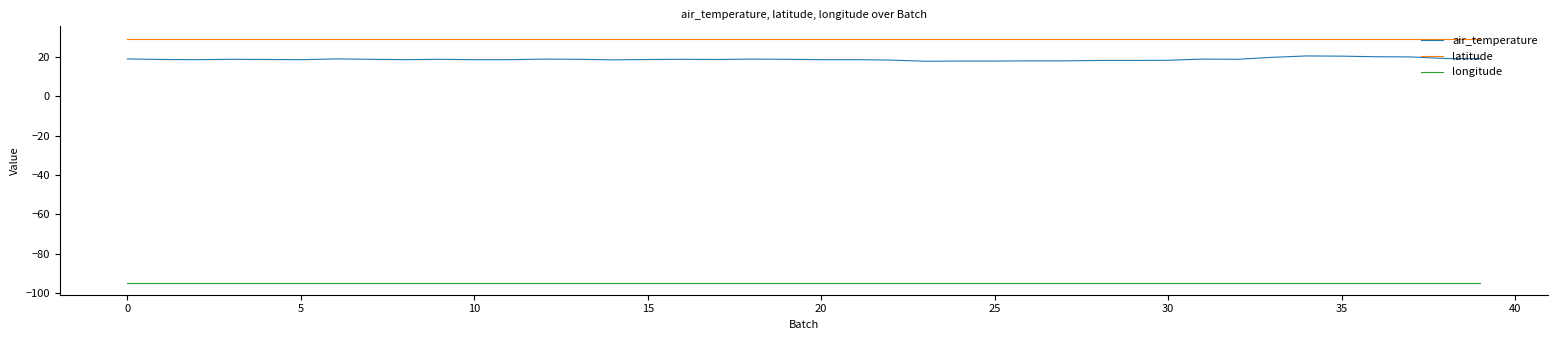

Which series has the widest spread of values?

air_temperature